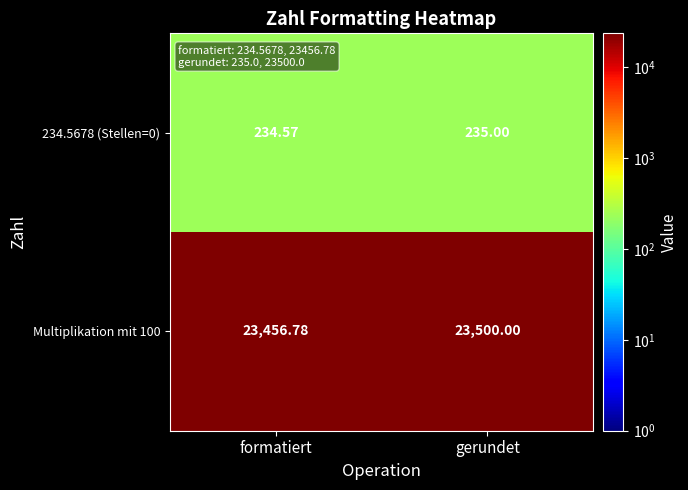

List the labels in order of Multiplikation mit 100 value, largest first.

gerundet, formatiert